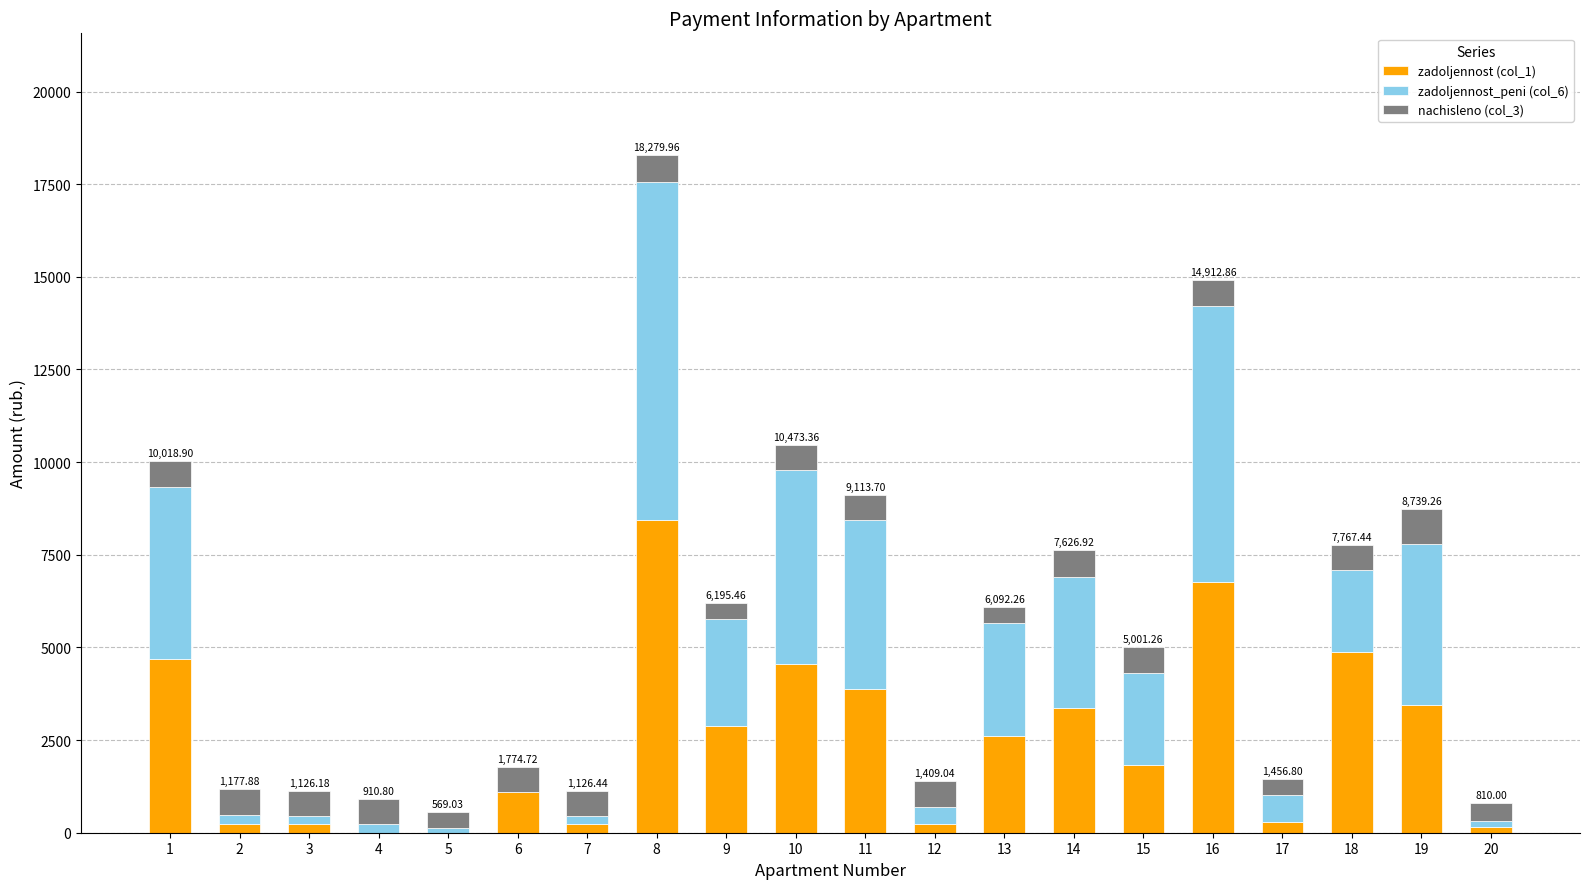

At which category is the sum across all series the highest?

8